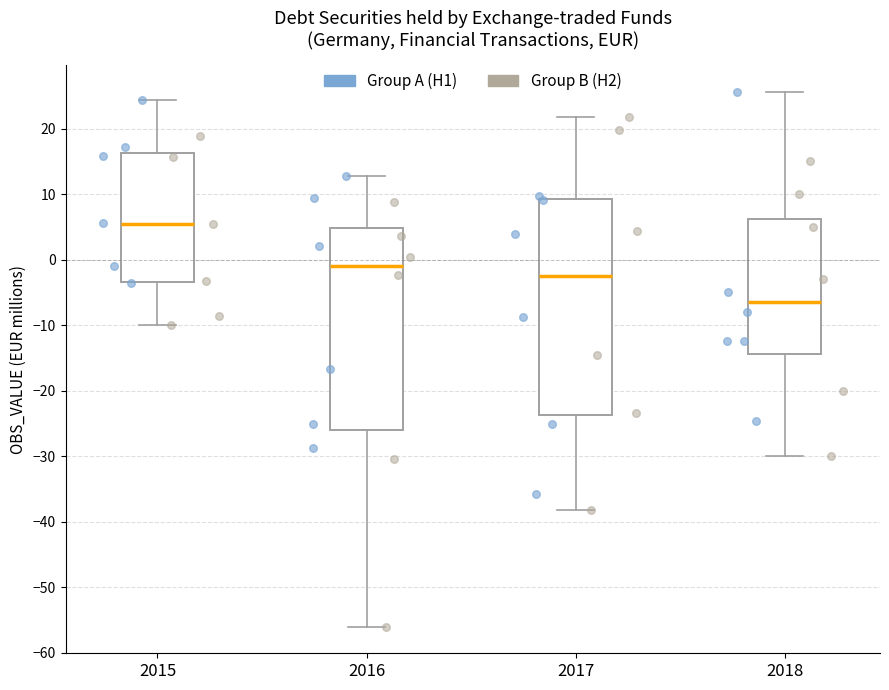

Comparing the boxes themselves (not the whiskers), which one is the tallest?

2017